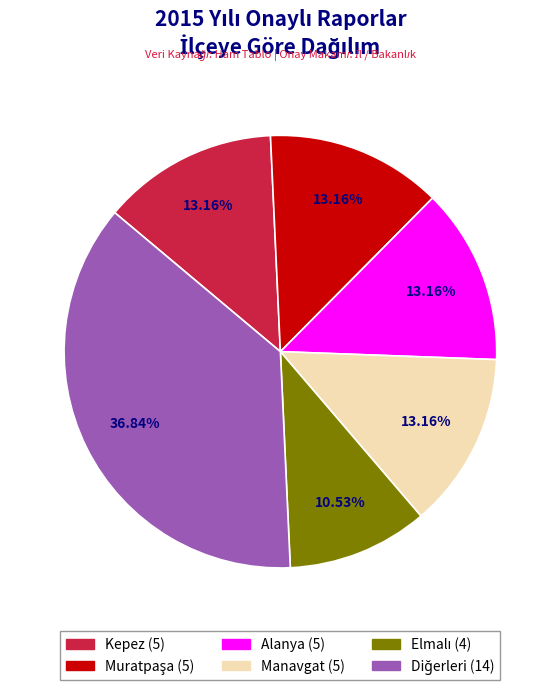

Is there a majority slice in this chart?

No